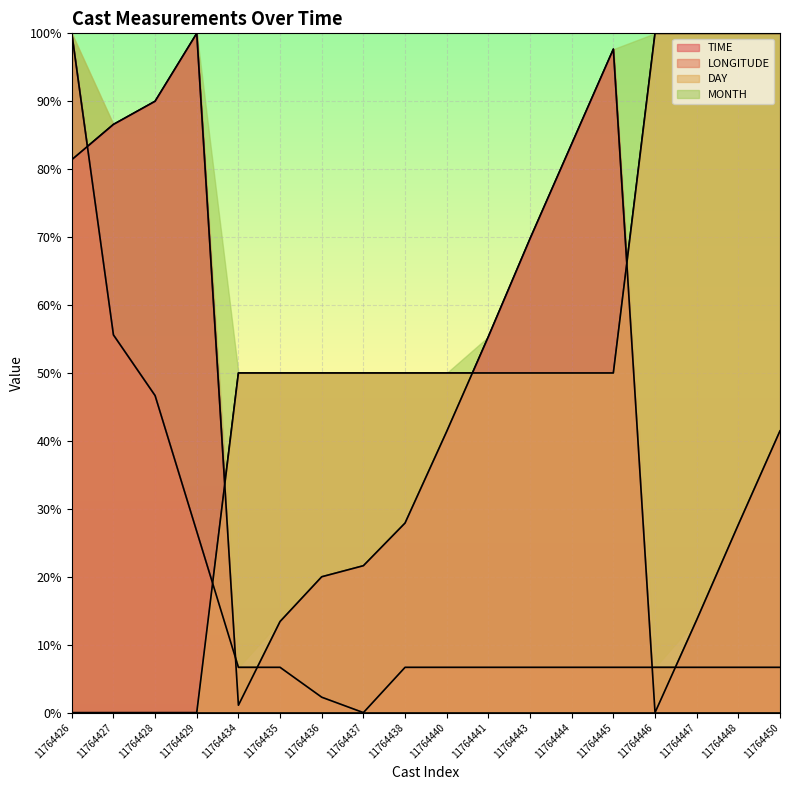

What is the difference between the highest and lowest values at 11764434?

48.9